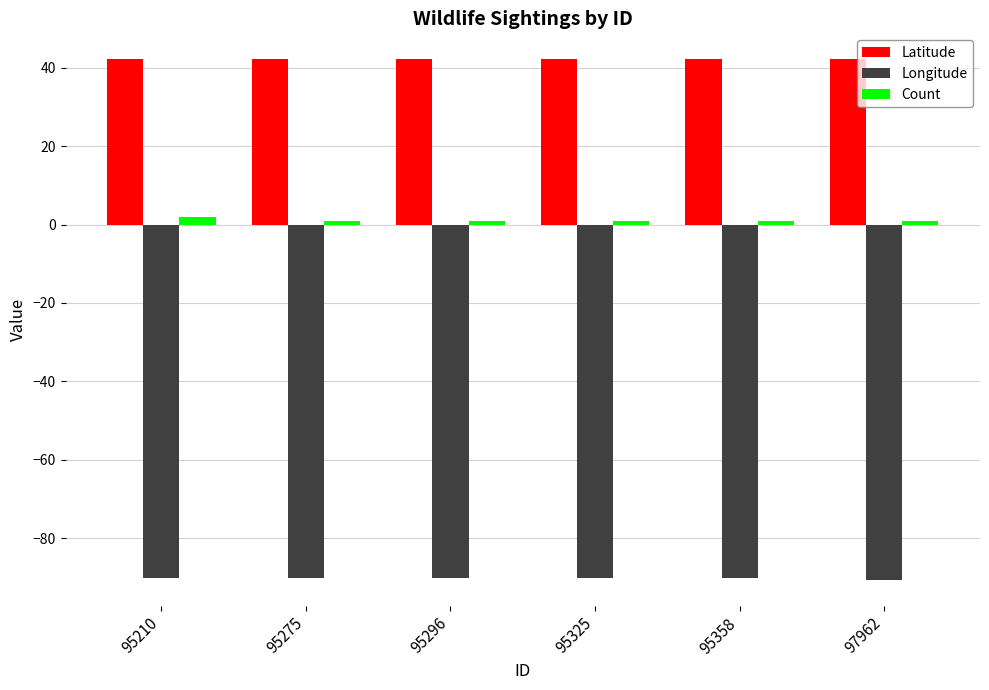

What is the difference between the highest and lowest values at 95325?

132.4